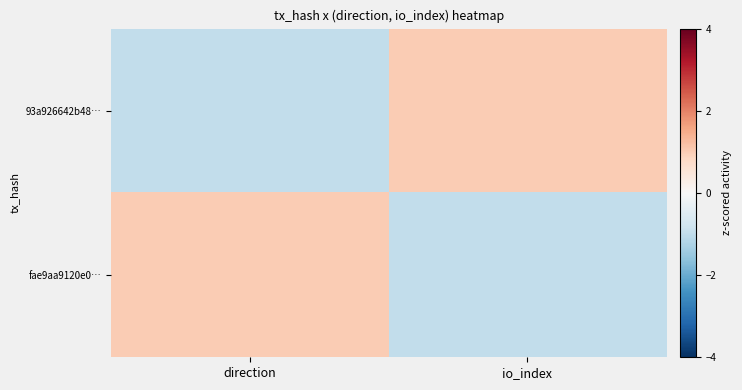

Reading left to right, what are all the values shown in this chart?

93a926642b48…: direction=-1	io_index=1
fae9aa9120e0…: direction=1	io_index=-1